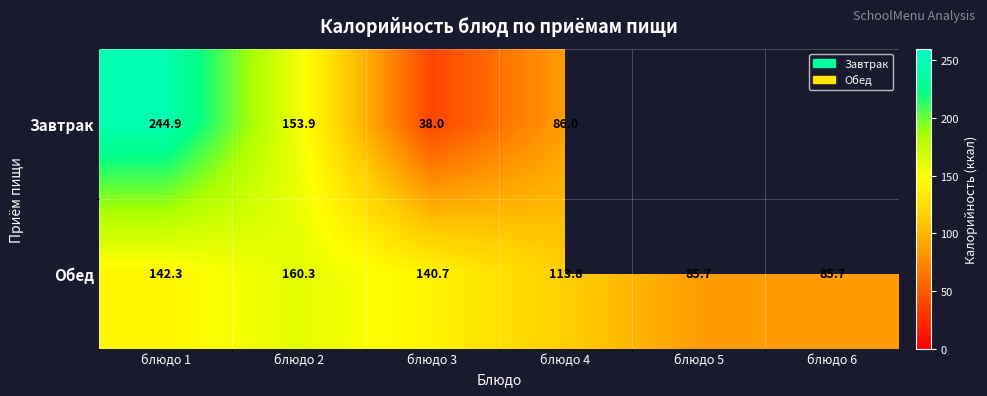

Between блюдо 6 and блюдо 5, which is larger?

блюдо 5